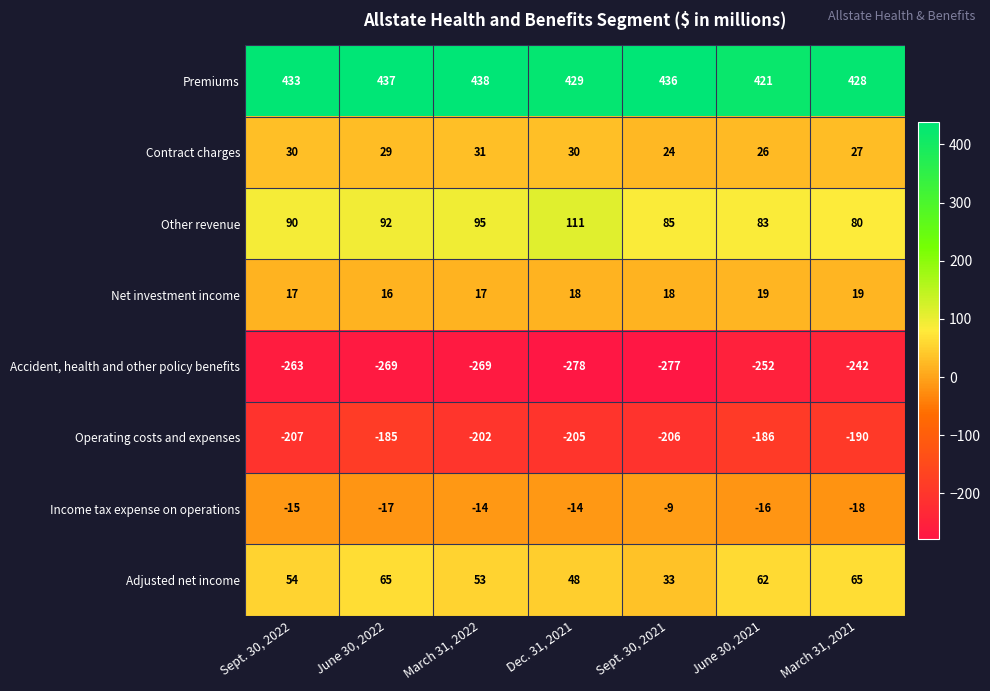

At which category is the sum across all series the highest?

March 31, 2021